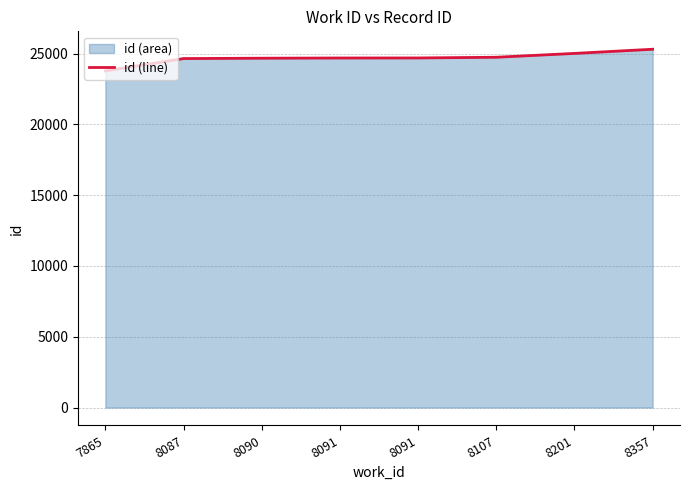

Is it true that the value at 8091 is 24693?

True